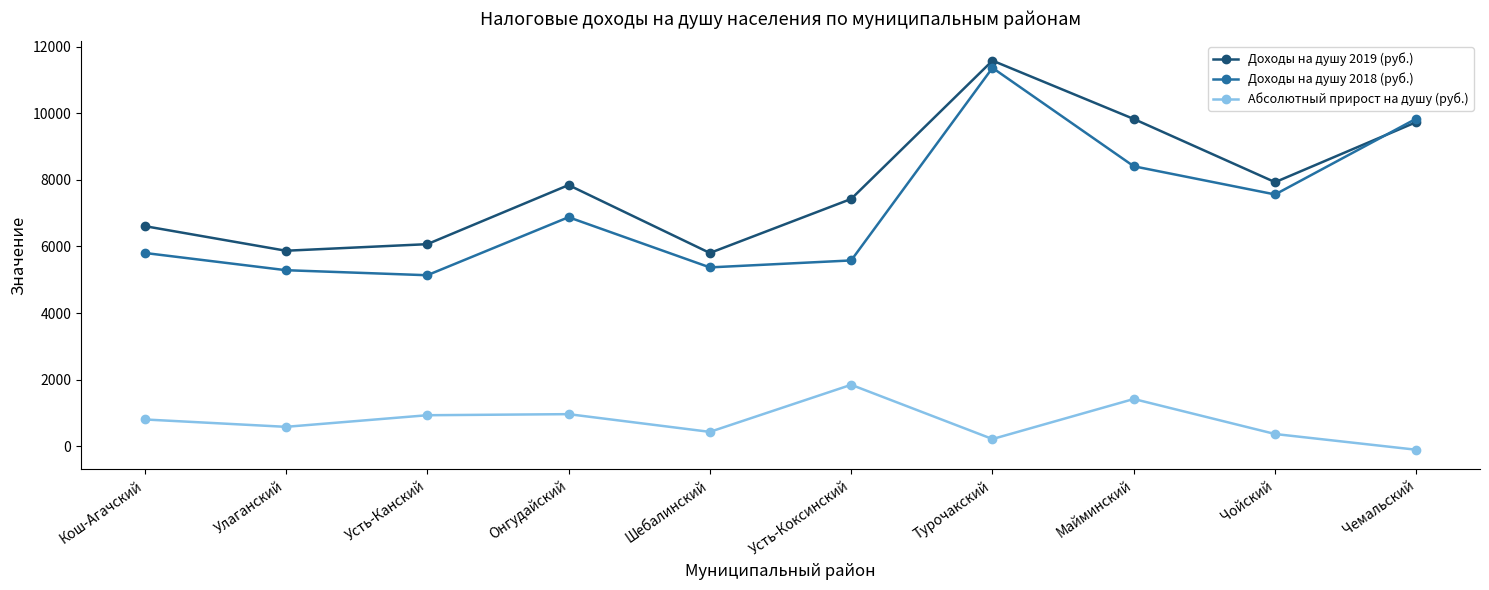

What is the value of the Доходы на душу 2019 (руб.) point at the 1st from the left?

6612.2